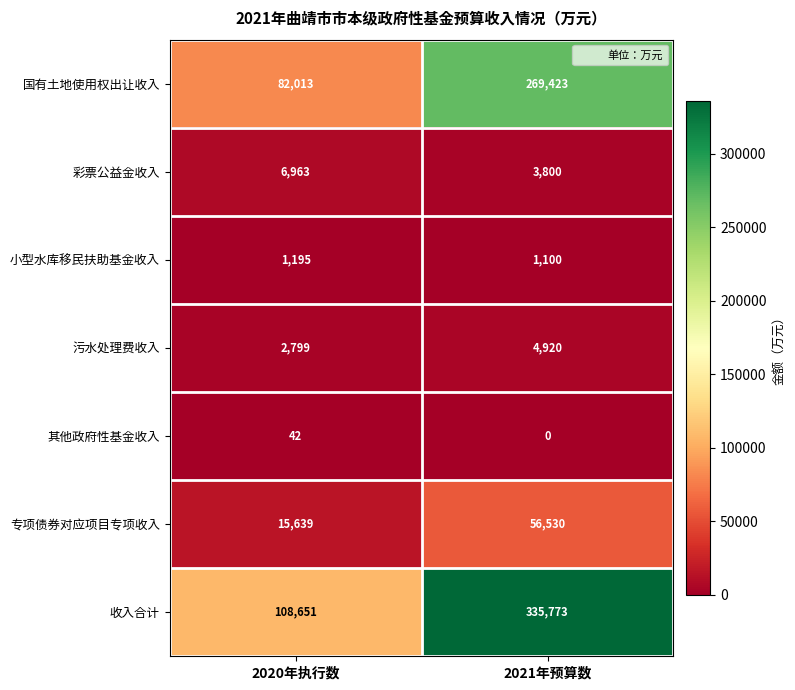

How many data points does each series have?

2